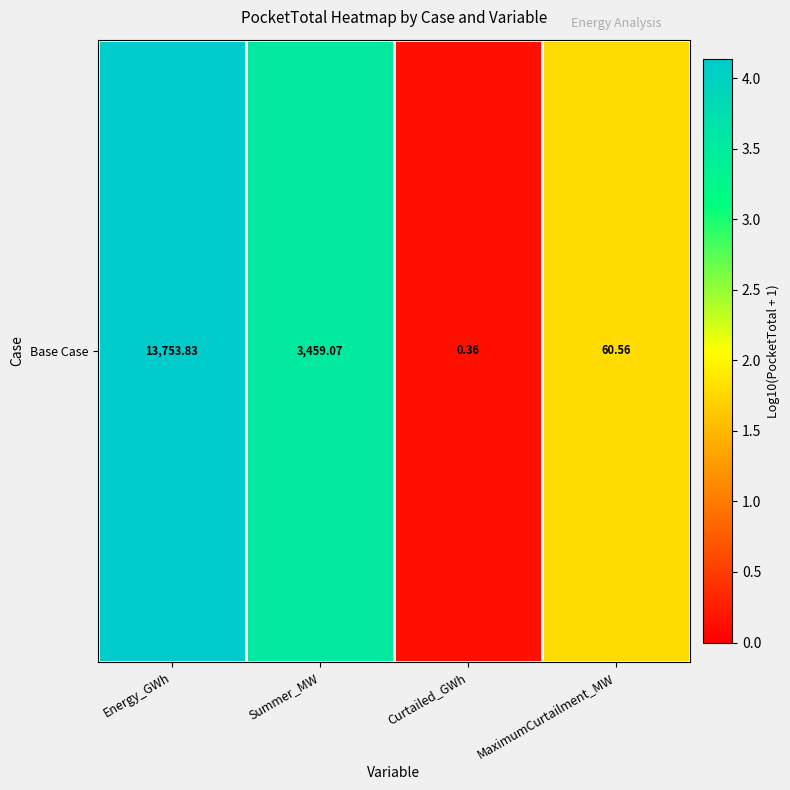

What is the sum of all values?

9.6